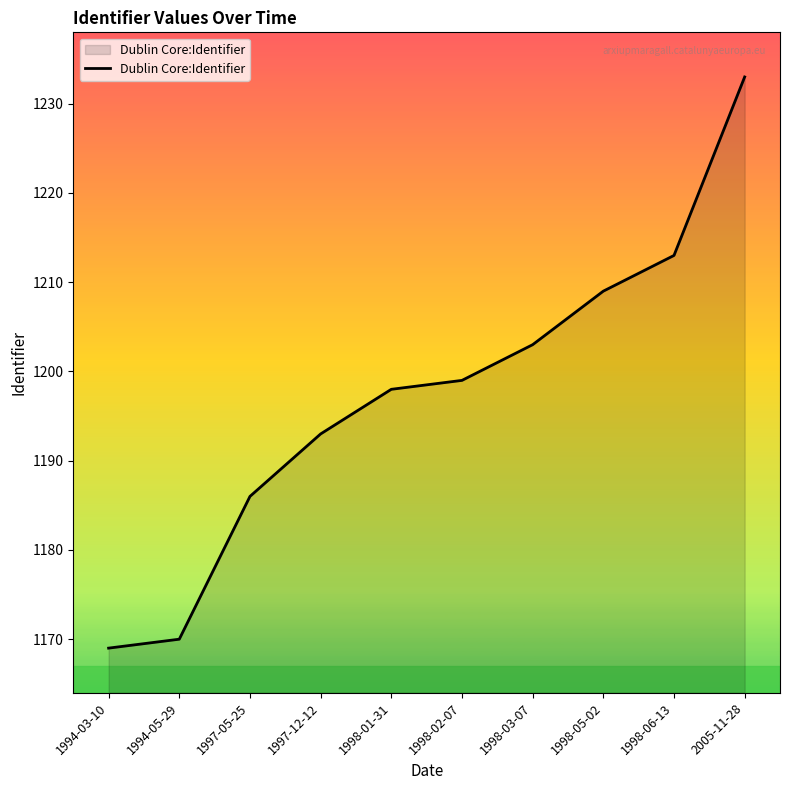

Reading left to right, list all the values displayed in this chart.

1169	1170	1186	1193	1198	1199	1203	1209	1213	1233